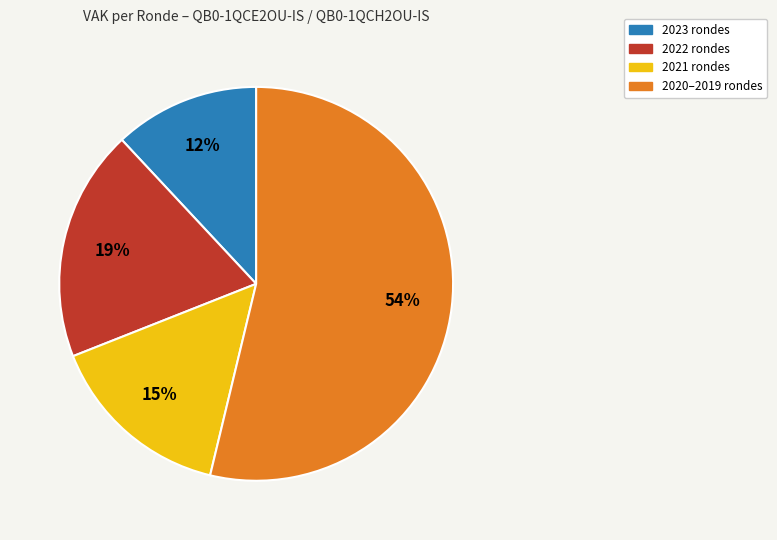

To the nearest percent, what is the average slice percentage?

25%